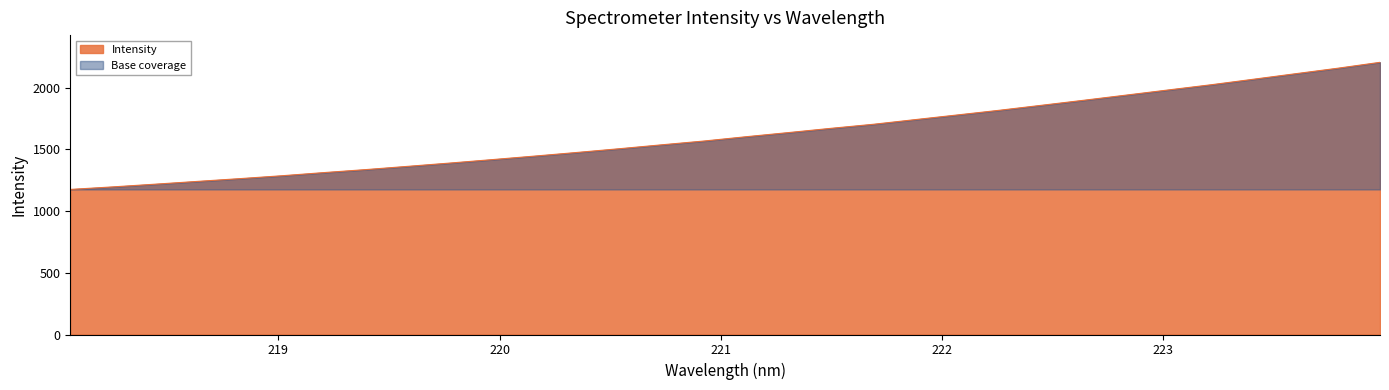

What is the maximum value shown in the chart?

2205.0